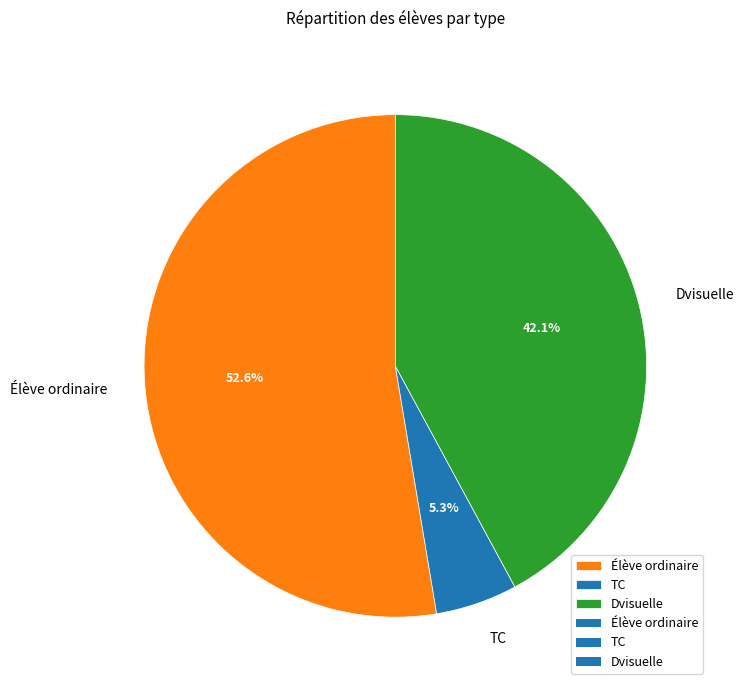

What is the total percentage of TC and Dvisuelle?

47.4%